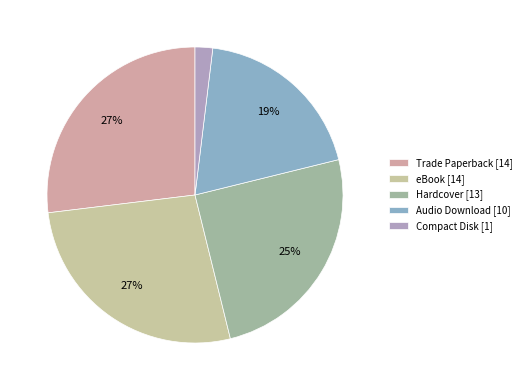

Is there any slice that represents more than half of the pie?

No